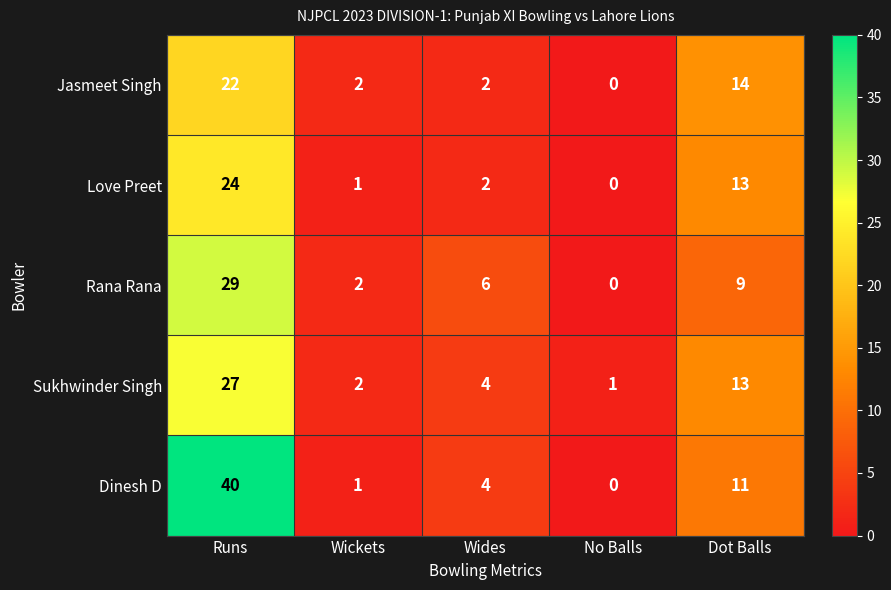

At which category is the sum across all series the highest?

Runs